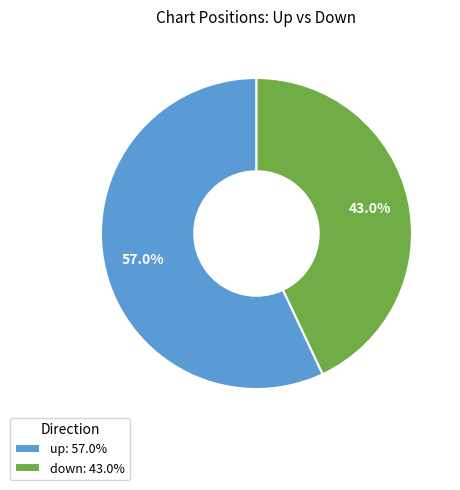

How much of the chart is everything except up?

43.0%